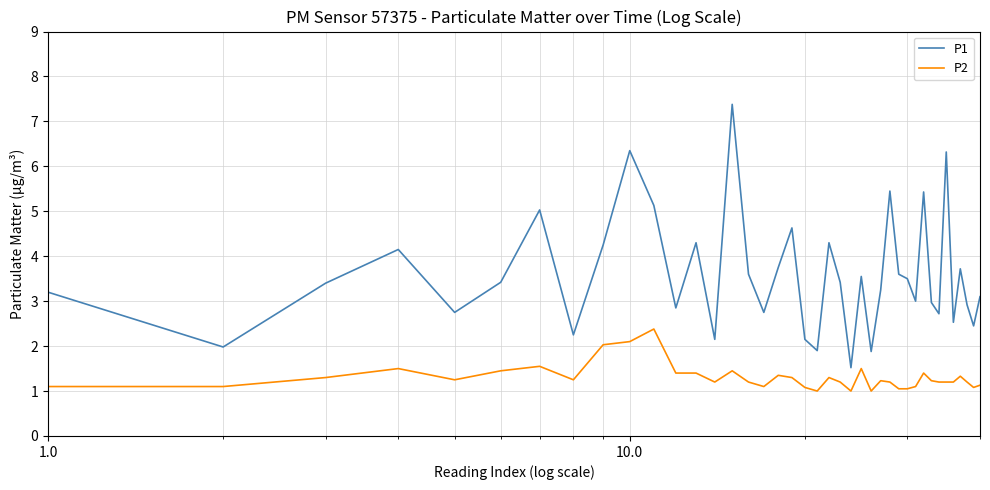

List the series in order of their peak value, lowest first.

P2, P1